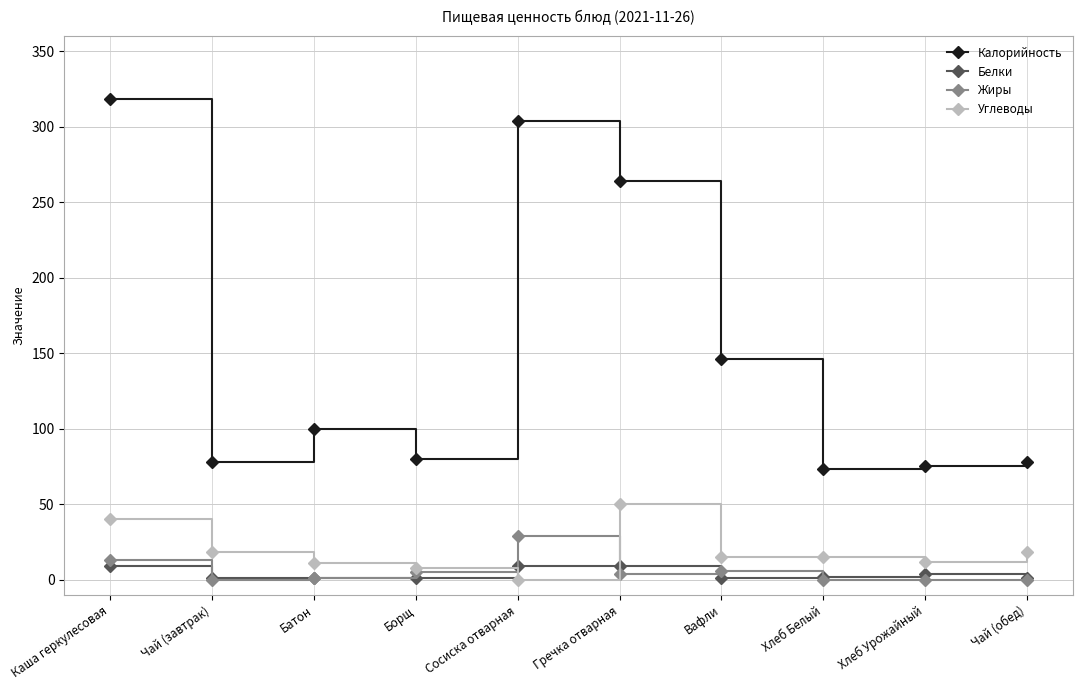

How many data points in Жиры are less than 4?

5